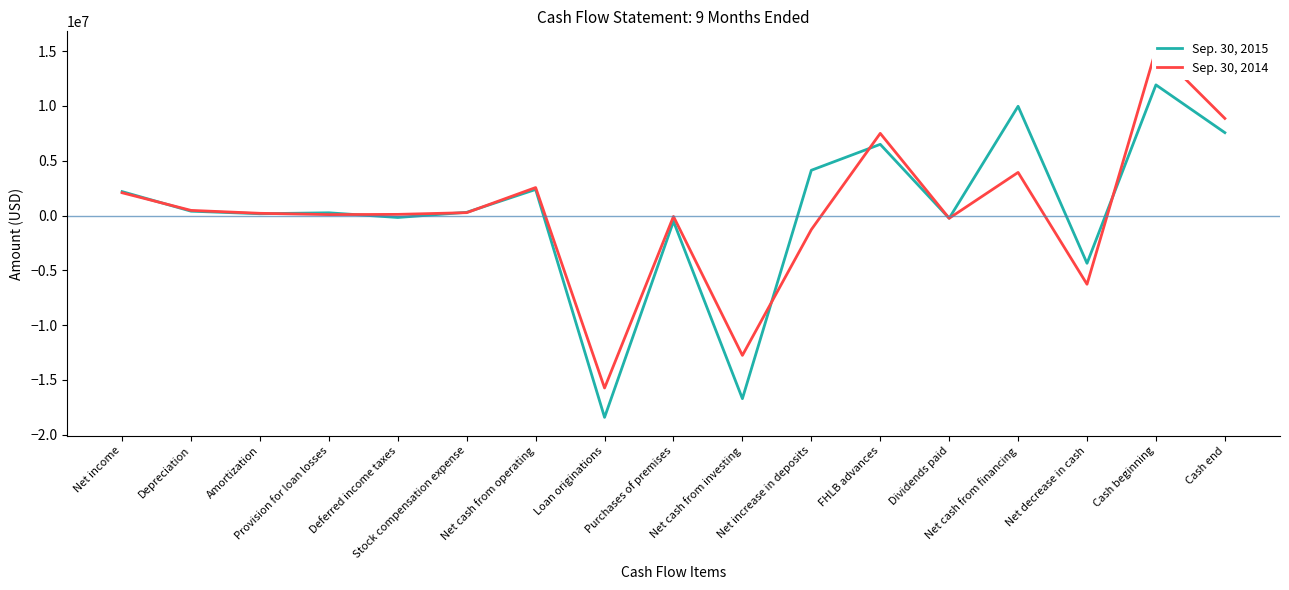

Reading left to right, transcribe all the data shown in this chart.

Sep. 30, 2015: Net income=2184612	Depreciation=397761	Amortization=165084	Provision for loan losses=250219	Deferred income taxes=-176198	Stock compensation expense=294128	Net cash from operating=2379986	Loan originations=-18418997	Purchases of premises=-529942	Net cash from investing=-16712174	Net increase in deposits=4132295	FHLB advances=6500000	Dividends paid=-247880	Net cash from financing=9972525	Net decrease in cash=-4359663	Cash beginning=11925541	Cash end=7565878
Sep. 30, 2014: Net income=2079915	Depreciation=470079	Amortization=204039	Provision for loan losses=85147	Deferred income taxes=106388	Stock compensation expense=262821	Net cash from operating=2554646	Loan originations=-15741002	Purchases of premises=-82494	Net cash from investing=-12762160	Net increase in deposits=-1284853	FHLB advances=7500000	Dividends paid=-250400	Net cash from financing=3936742	Net decrease in cash=-6270772	Cash beginning=15135387	Cash end=8864615